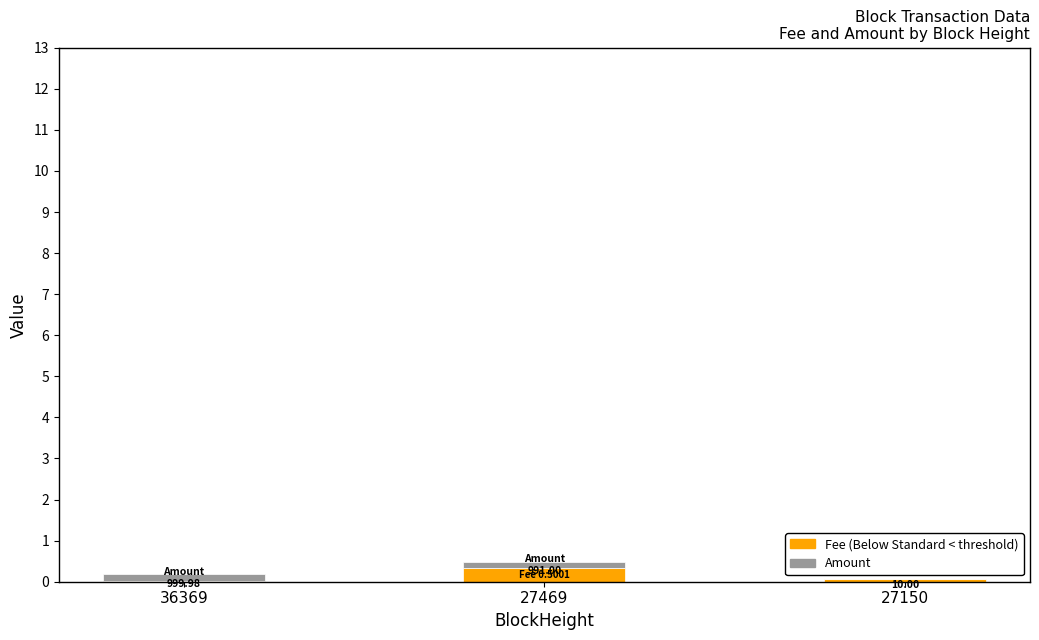

How many data points does each series have?

3